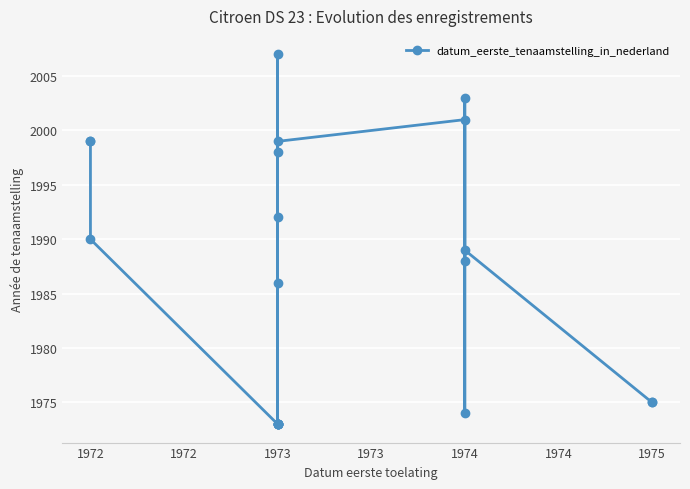

Which has a higher value, 1973 or 1974?

1973